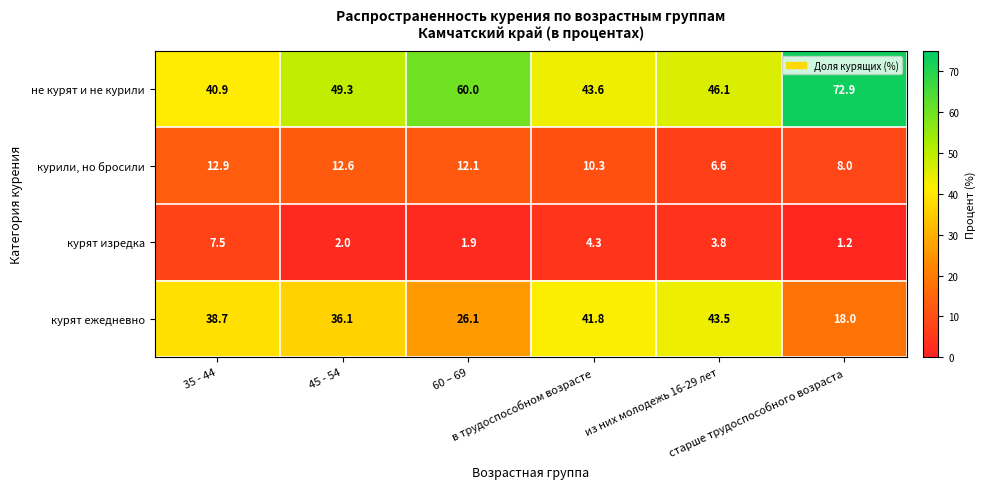

What is the smallest value displayed?

1.2